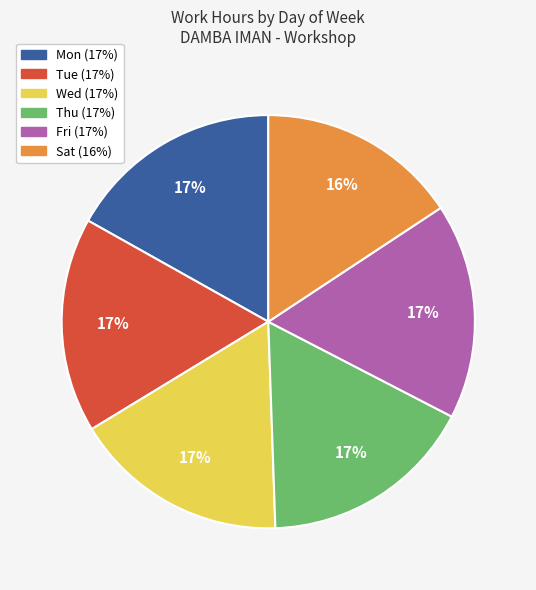

Is there any slice that represents more than half of the pie?

No